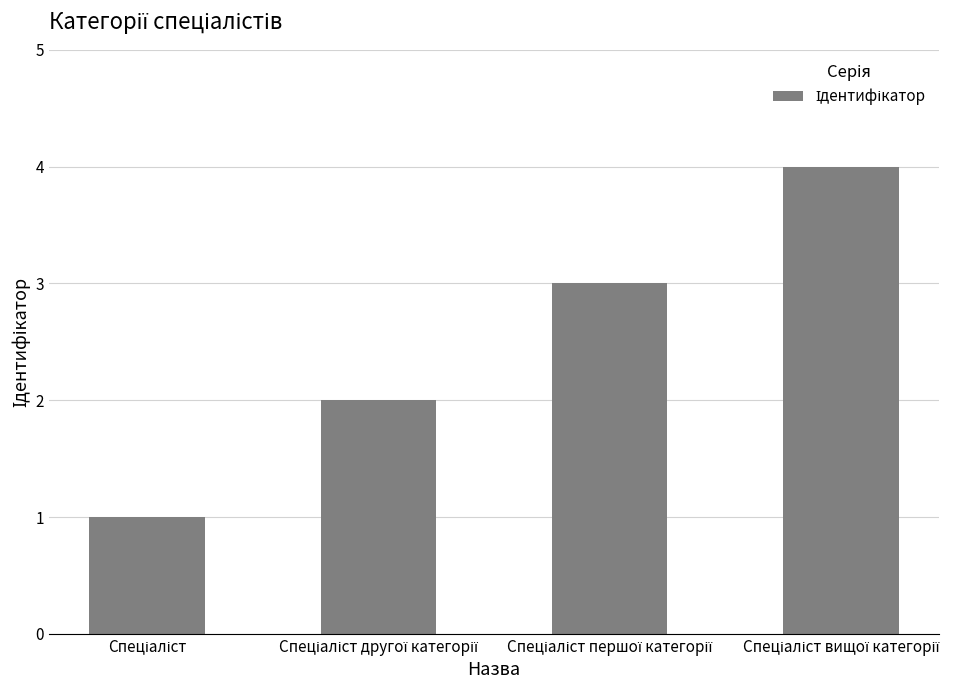

What is the sum of all values?

10